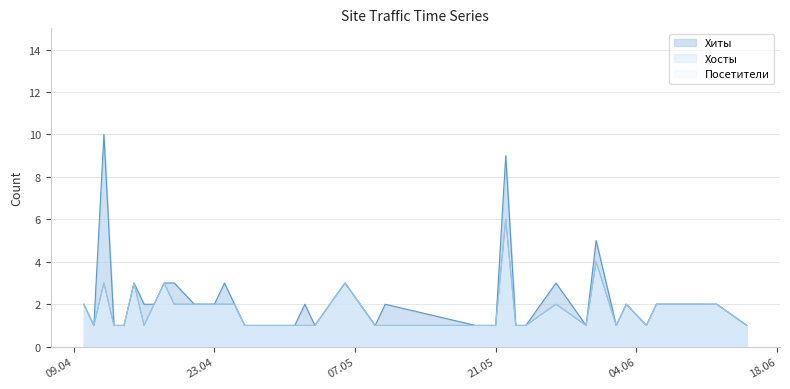

Does the chart display data point markers on the line(s)?

No